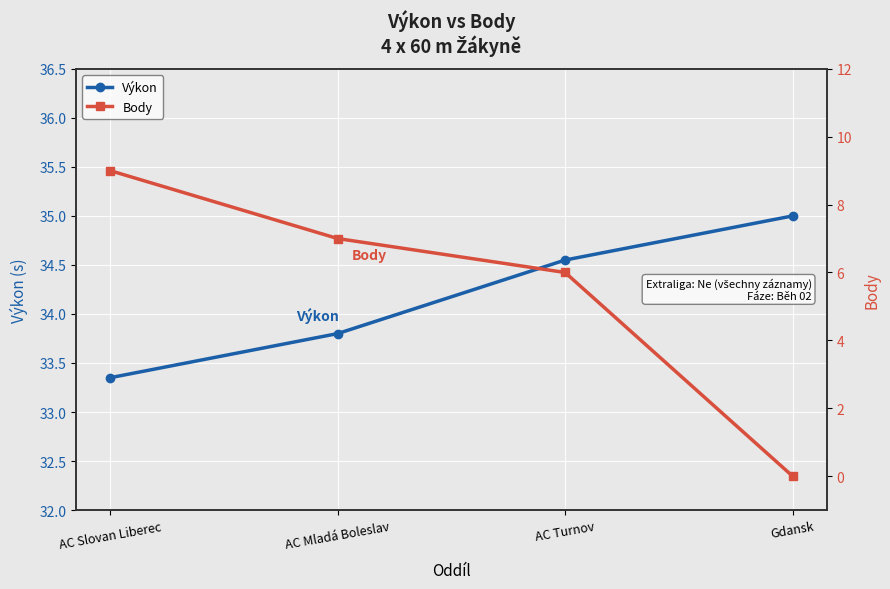

Is the value of Výkon at AC Mladá Boleslav greater than the value of Body at AC Turnov?

Yes